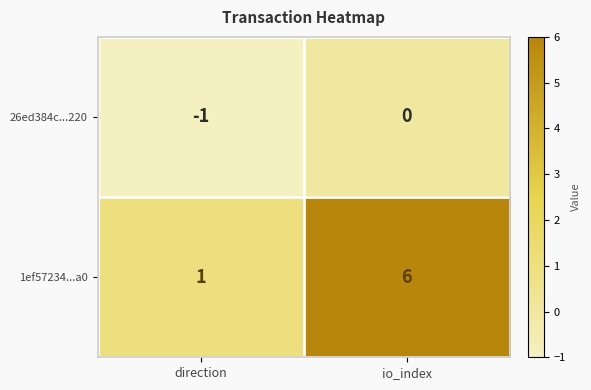

What is the spread (max minus min) of values at io_index?

6